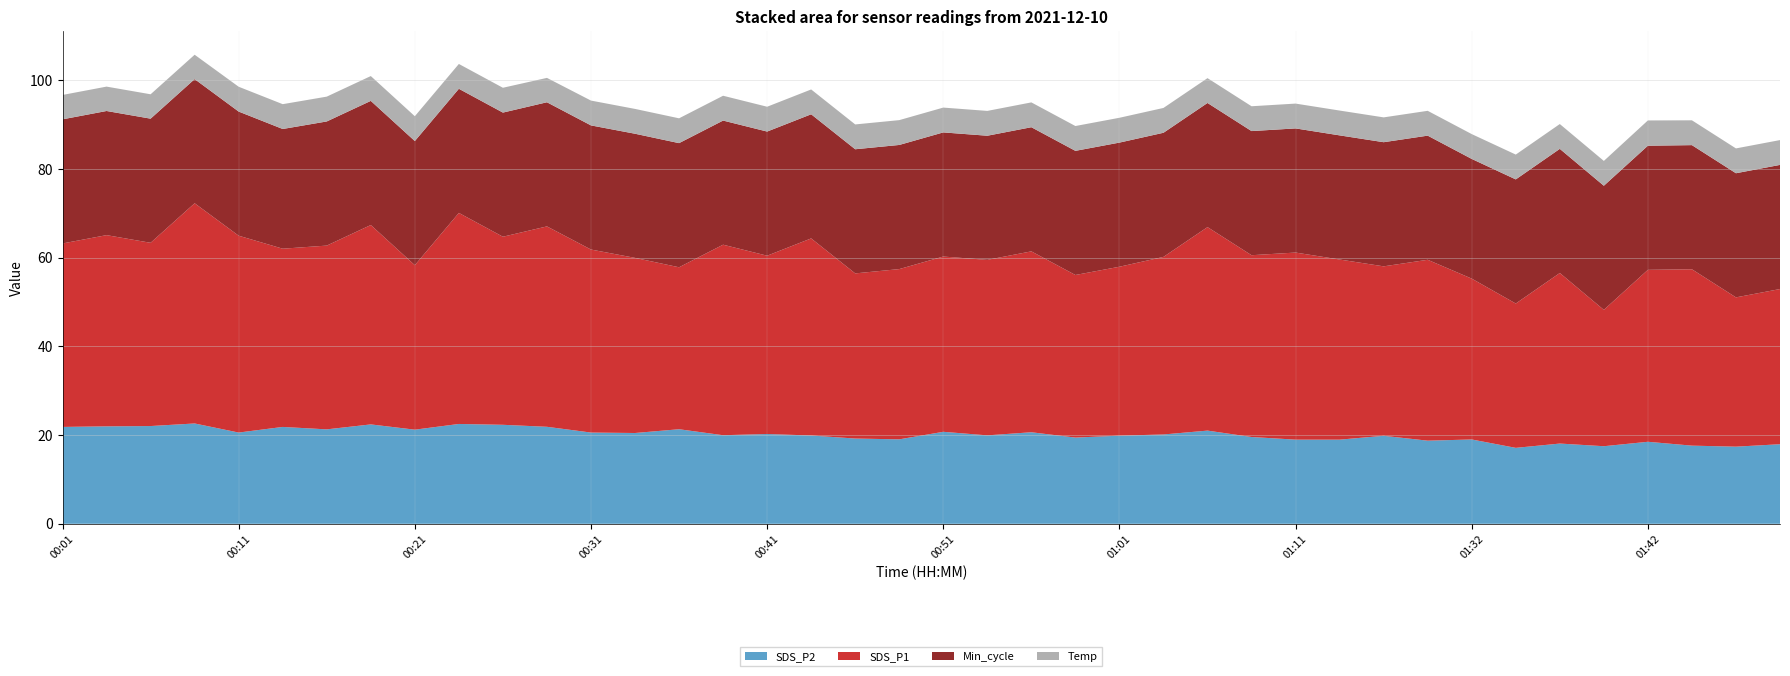

Reading right to left, extract all data points from this chart.

SDS_P2: 17.9	17.4	17.6	18.5	17.5	18.1	17.1	19.0	18.8	19.9	19.0	19.0	19.6	21.0	20.1	19.9	19.4	20.6	19.9	20.8	19.1	19.2	19.9	20.2	20.0	21.3	20.5	20.6	21.9	22.3	22.5	21.2	22.4	21.3	21.9	20.6	22.6	22.1	22.0	21.9
SDS_P1: 35.0	33.7	39.8	38.8	30.8	38.5	32.5	36.3	40.8	38.2	40.6	42.2	41.0	45.9	40.0	38.1	36.7	40.8	39.6	39.5	38.4	37.2	44.5	40.2	43.0	36.5	39.5	41.3	45.2	42.4	47.6	37.1	45.0	41.5	40.2	44.4	49.7	41.3	43.1	41.4
Min_cycle: 28.0	28.0	28.0	28.0	28.0	28.0	28.0	27.0	28.0	28.0	28.0	28.0	28.0	28.0	28.0	28.0	28.0	28.0	28.0	28.0	28.0	28.0	28.0	28.0	28.0	28.0	28.0	28.0	28.0	28.0	28.0	28.0	28.0	28.0	27.0	28.0	28.0	28.0	28.0	28.0
Temp: 5.6	5.6	5.6	5.7	5.6	5.6	5.6	5.6	5.6	5.6	5.6	5.6	5.6	5.6	5.6	5.6	5.6	5.6	5.6	5.6	5.6	5.6	5.6	5.6	5.6	5.6	5.6	5.6	5.5	5.6	5.6	5.6	5.6	5.6	5.6	5.6	5.5	5.5	5.5	5.5